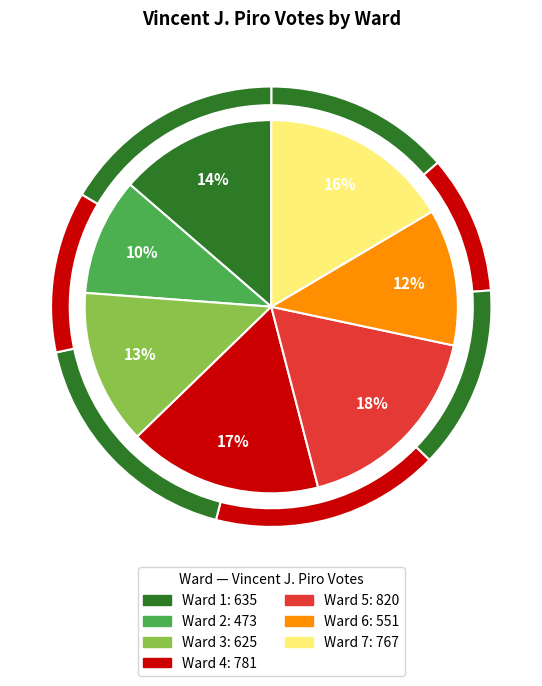

To the nearest percent, what is the difference between the Ward 7 and Ward 2 slice percentages?

6%